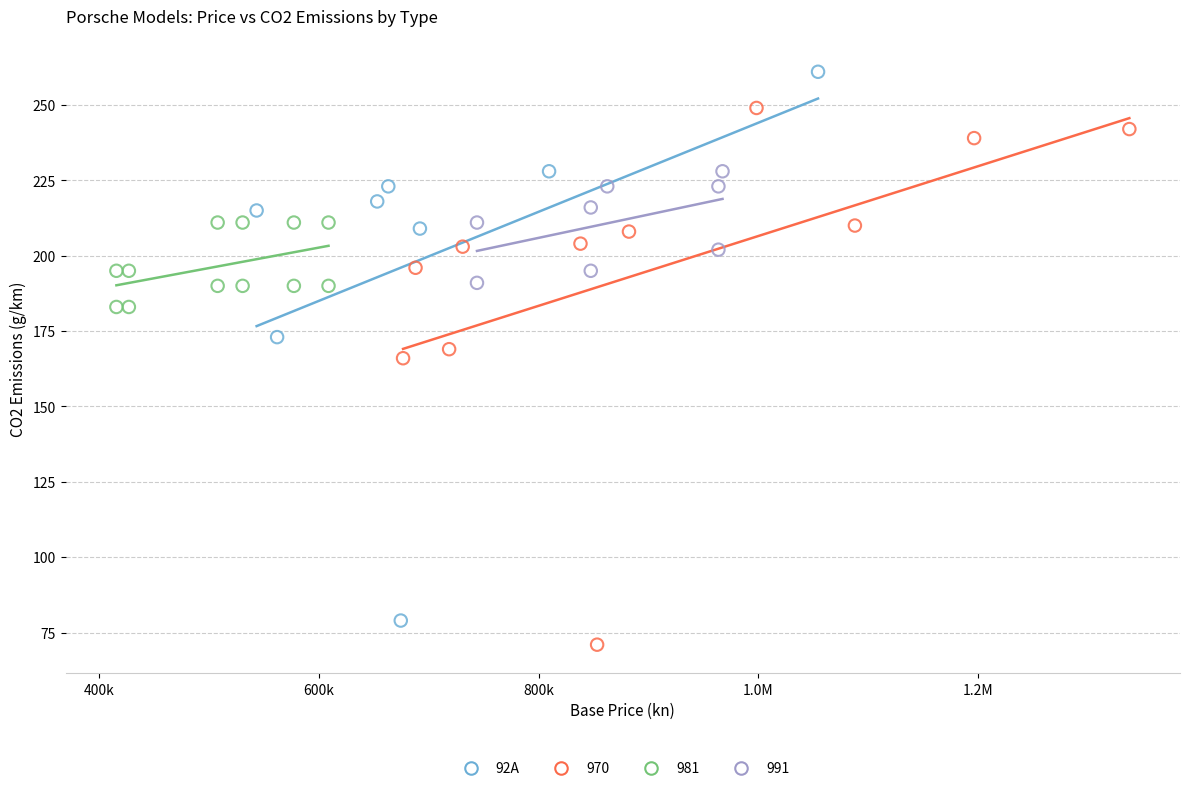

Which series contains the highest Y value?

92A